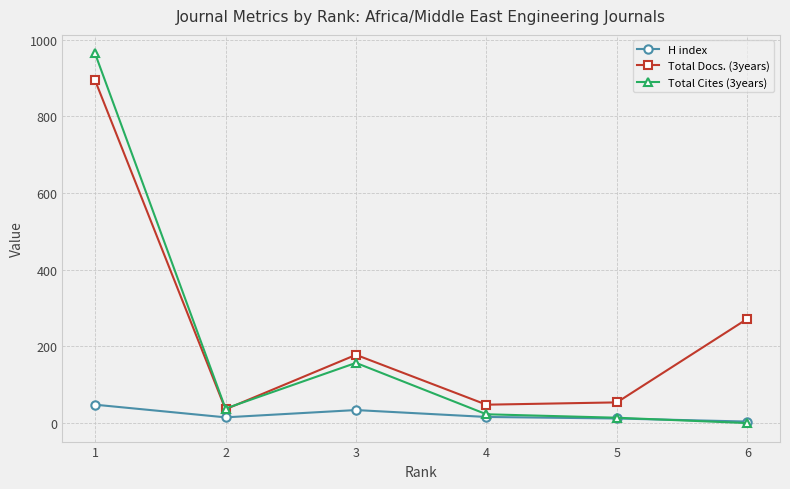

Does the chart have visible grid lines?

Yes